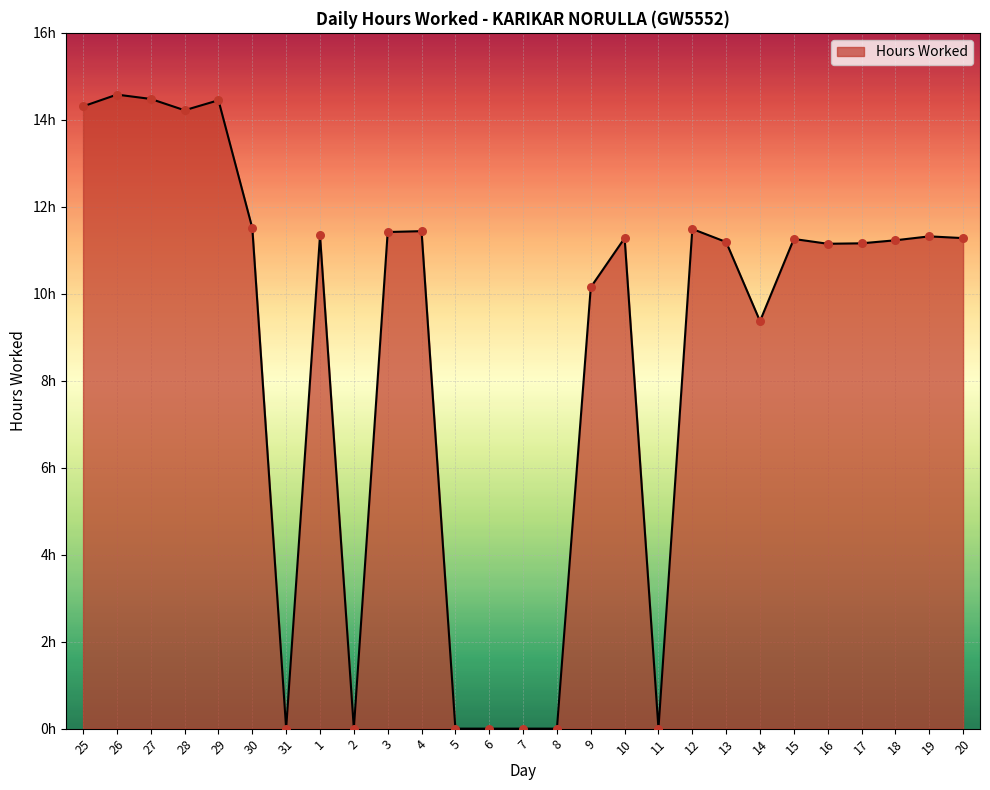

Is this an area chart (filled region under the line)?

Yes